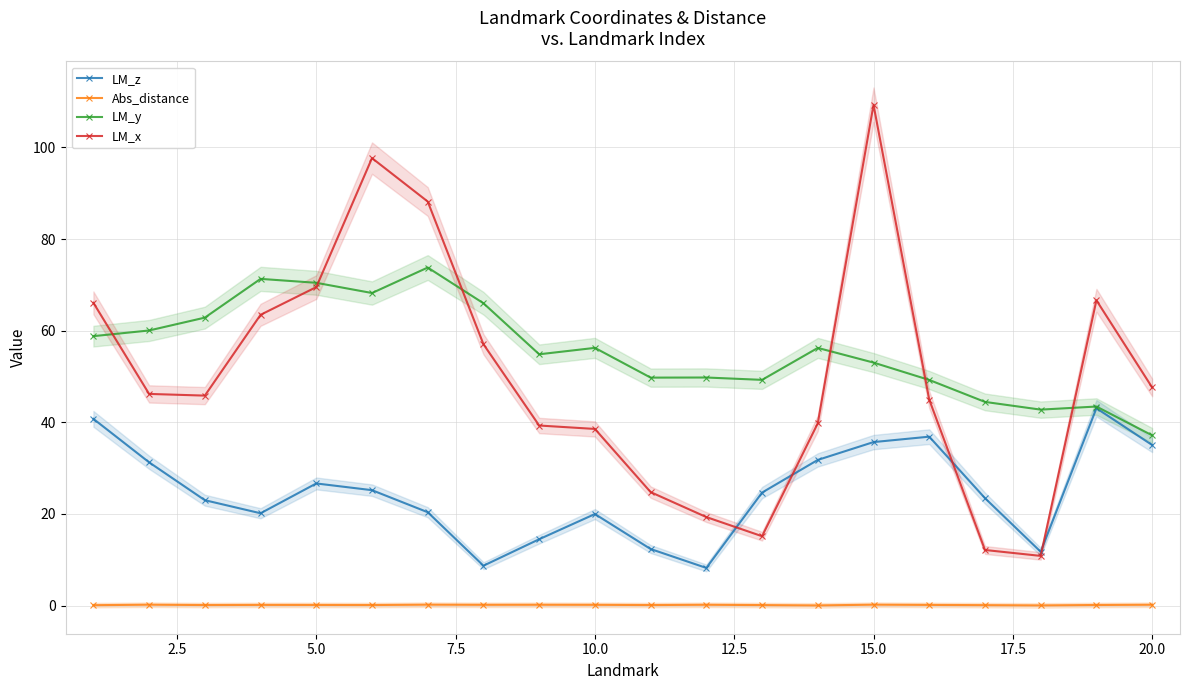

True or false: LM_z and LM_x intersect in this chart.

True